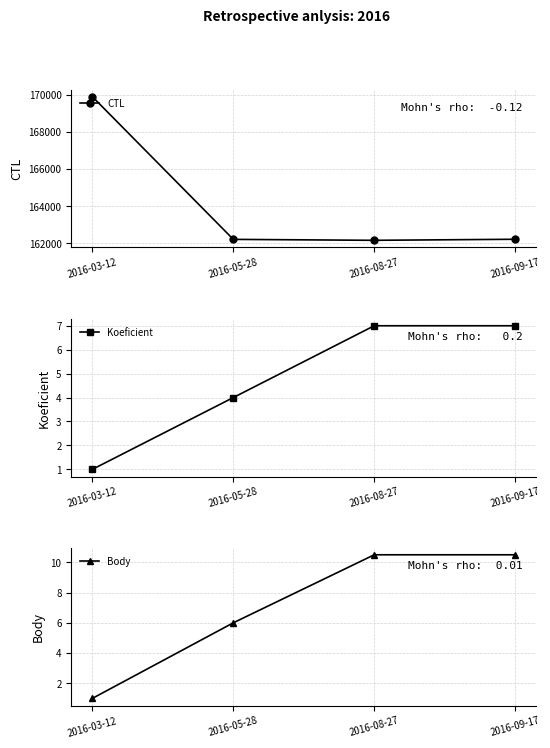

How many interior local valleys does the CTL series have?

1